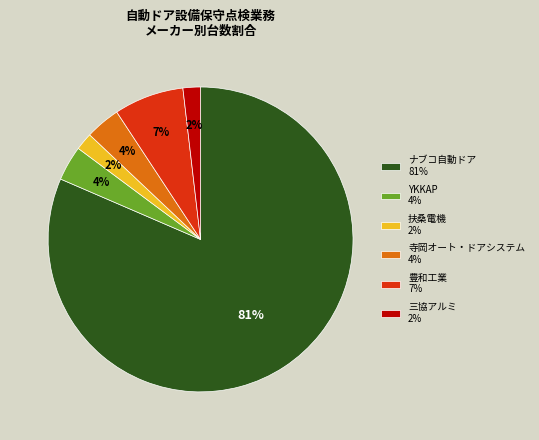

What percentage is the ナブコ自動ドア slice, to the nearest percent?

81%